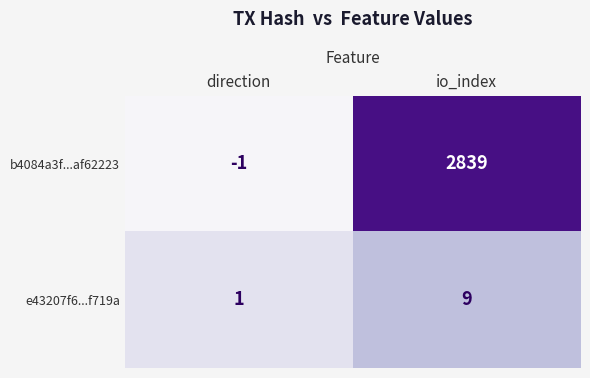

The e43207f6...f719a series shows 2 at direction. True or false?

False